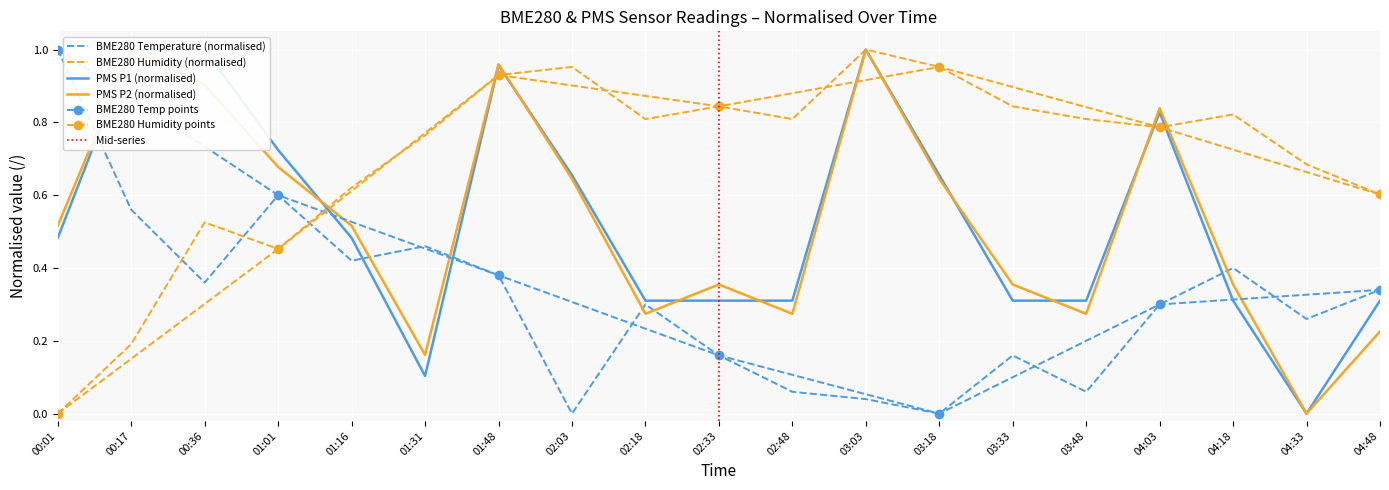

What is the difference between the PMS_P1 values at 00:01 and 00:17?

0.5